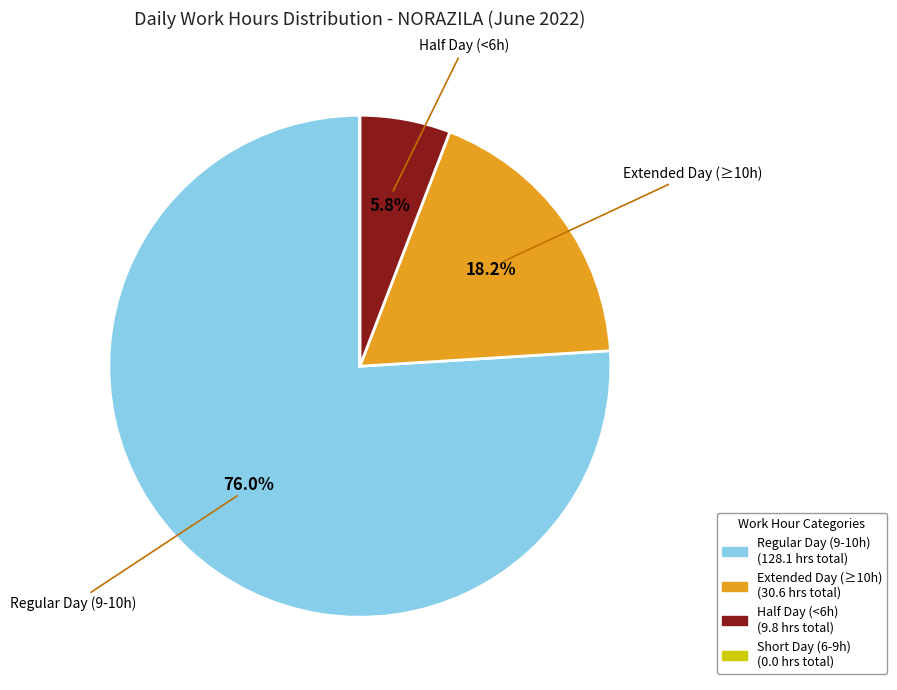

Does any single category account for the majority?

Yes